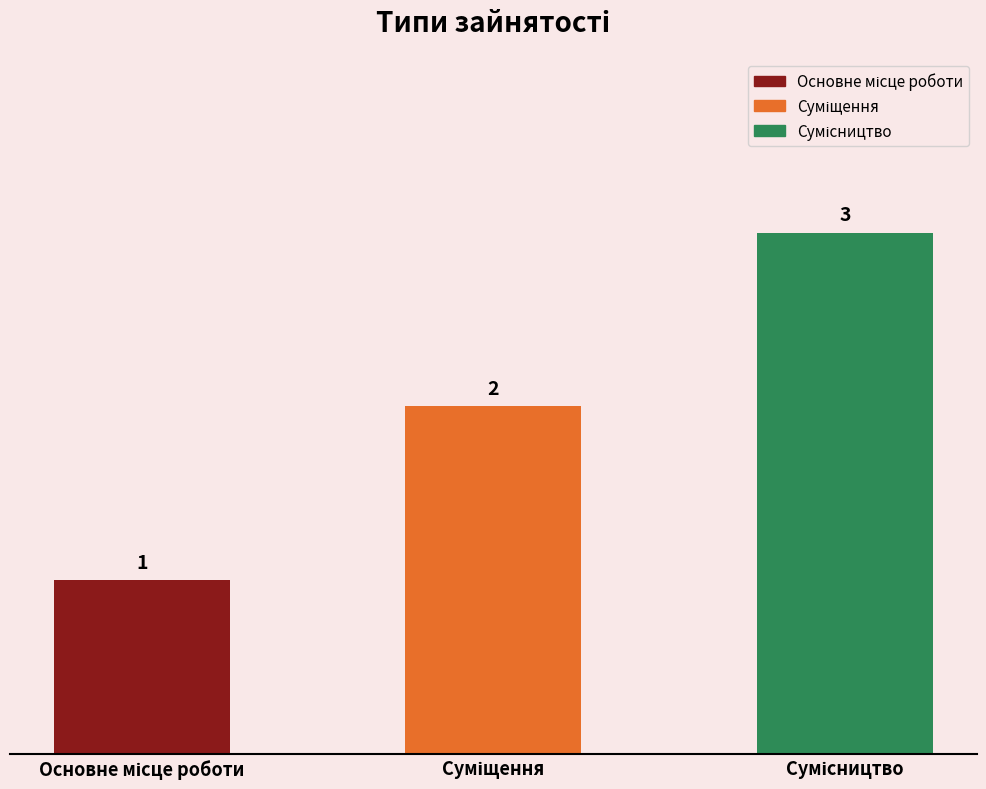

Reading left to right, extract all data points from this chart.

1	2	3